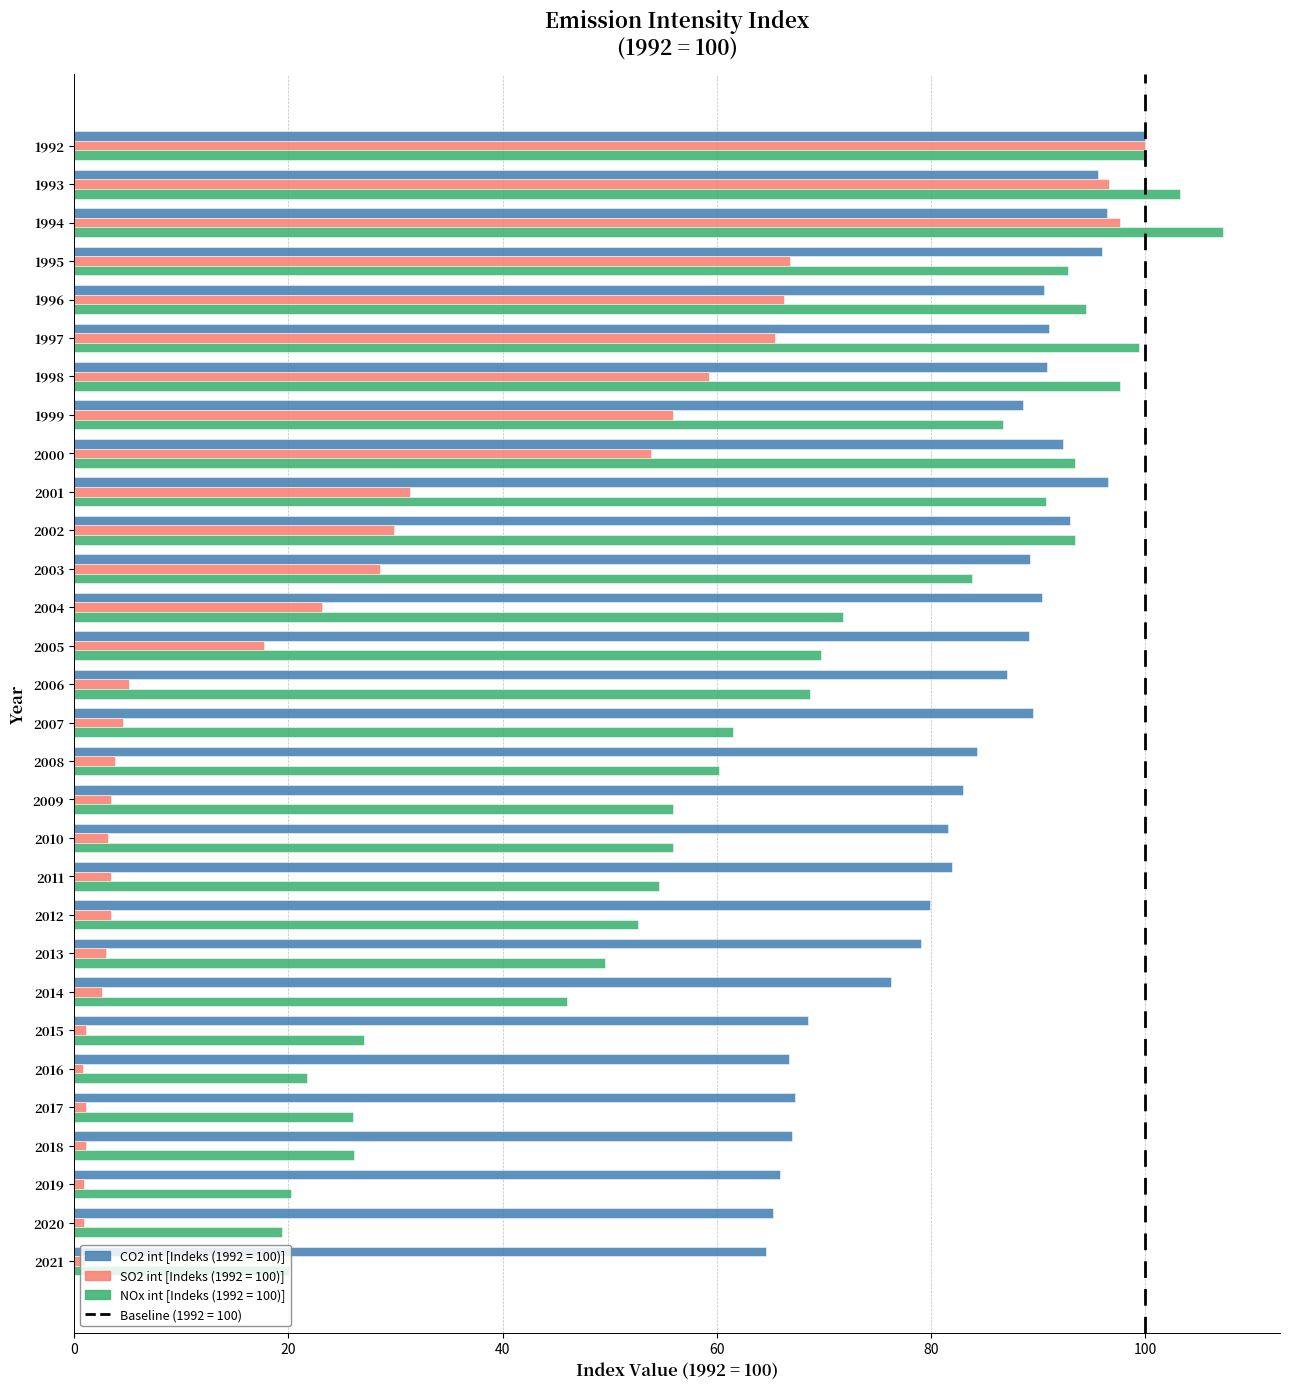

Which label corresponds to the largest value in the chart?

1994